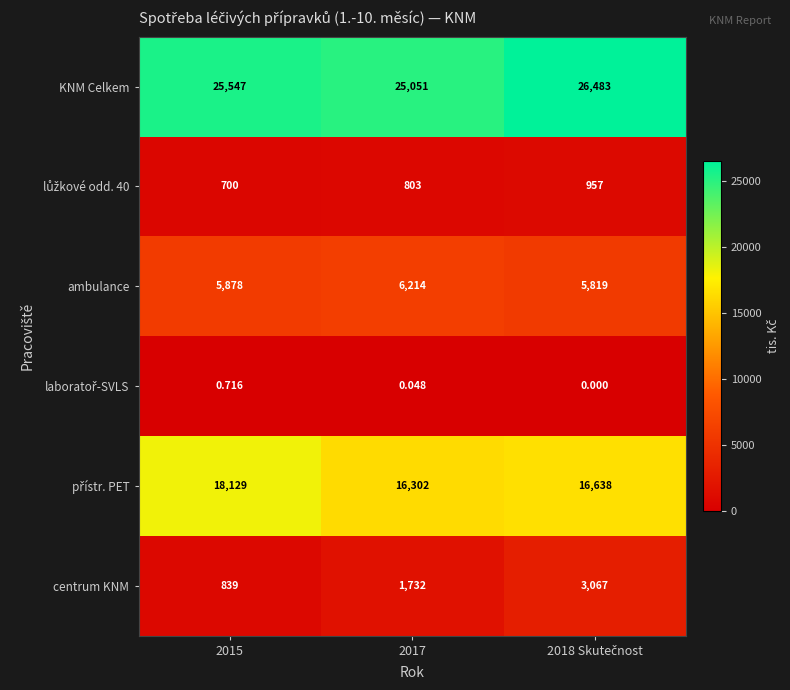

How many series are shown in this chart?

6